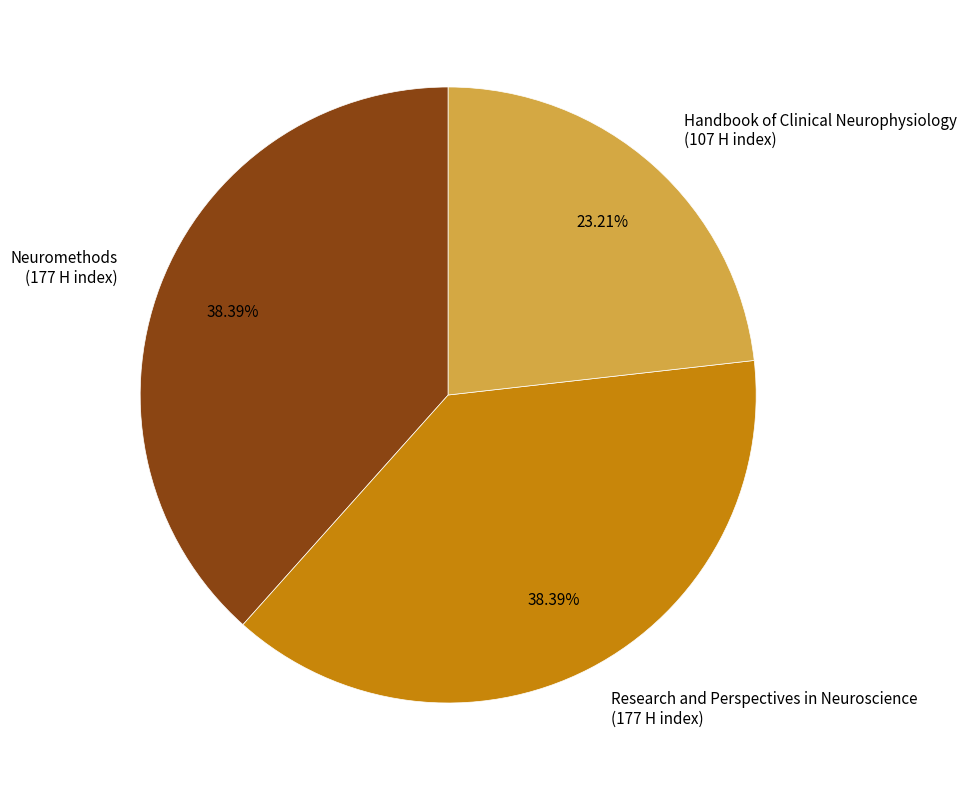

To the nearest percent, what percentage of the pie is Neuromethods?

38%